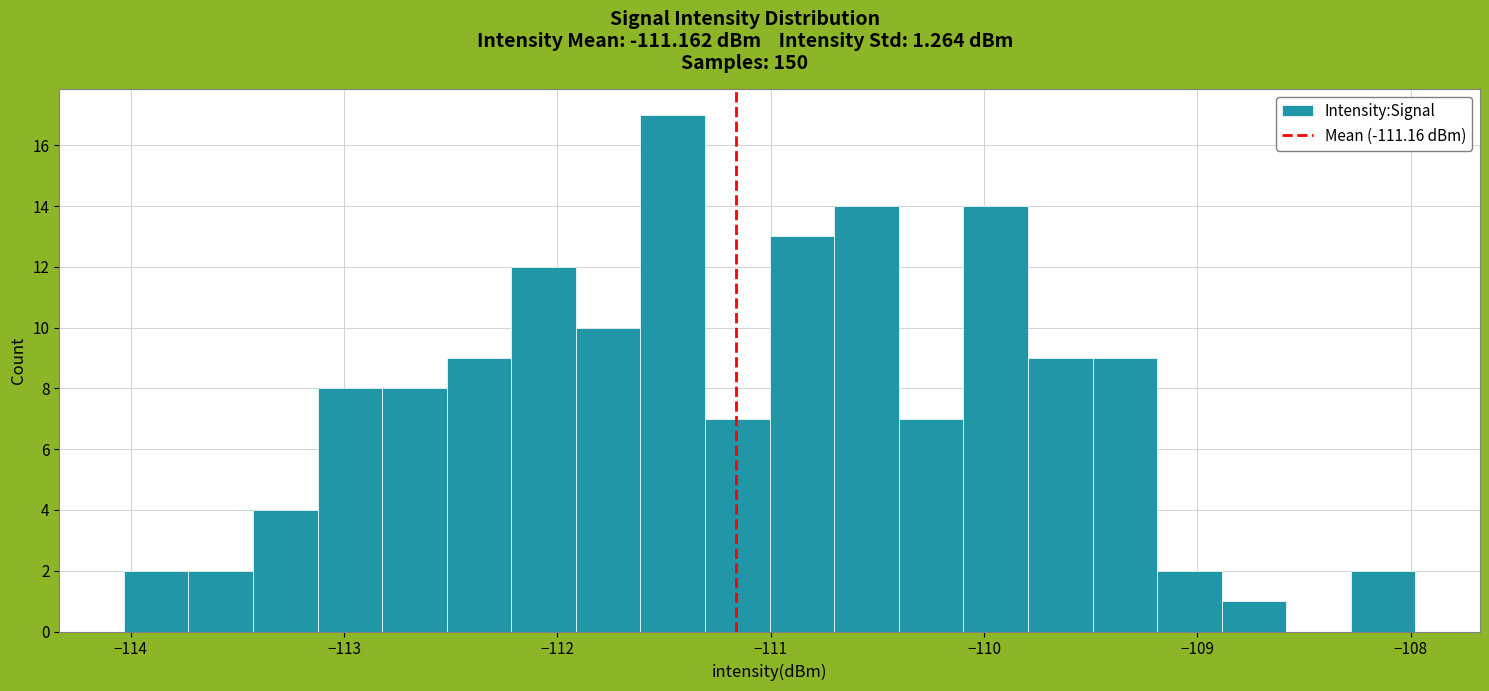

Around what value on the x-axis is the tallest bar? Give the approximate position of its centre, as read against the axis.

-111.5